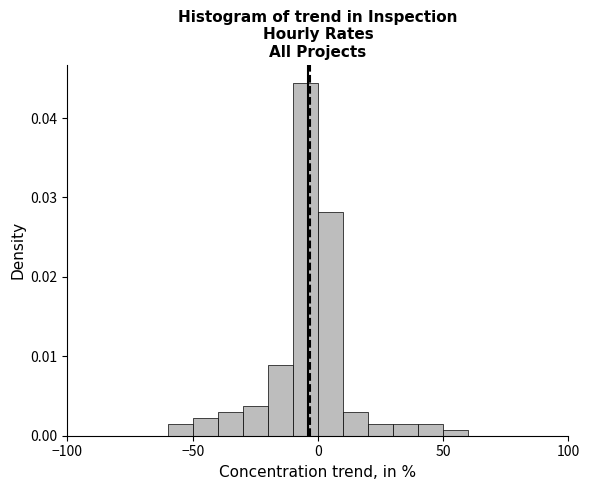

Around what value on the x-axis is the tallest bar? Give the approximate position of its centre, as read against the axis.

-5